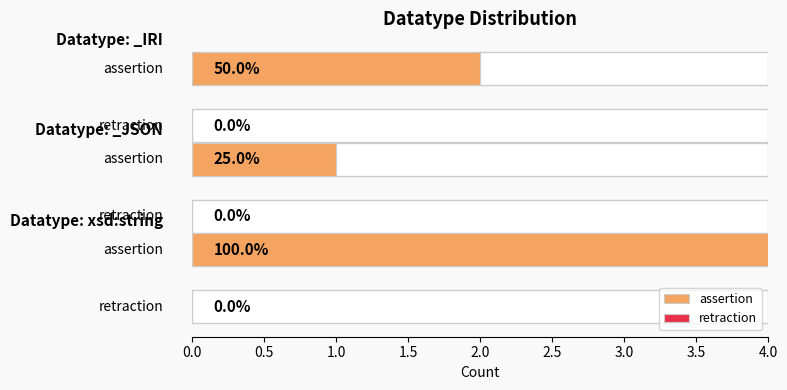

Rank the series by their average value, from lowest to highest.

retraction, assertion